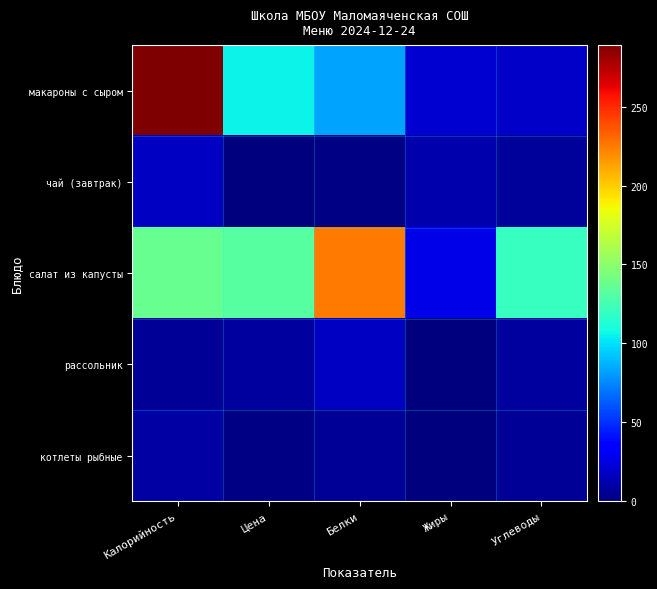

Reading right to left, list all the values displayed in this chart.

макароны с сыром: Углеводы=19.0	Жиры=21.0	Белки=83.0	Цена=106.0	Калорийность=289.0
чай (завтрак): Углеводы=6.8	Жиры=12.0	Белки=1.5	Цена=0.8	Калорийность=17.9
салат из капусты: Углеводы=120.0	Жиры=27.0	Белки=225.0	Цена=131.0	Калорийность=137.0
рассольник: Углеводы=9.0	Жиры=0.9	Белки=17.5	Цена=8.0	Калорийность=6.0
котлеты рыбные: Углеводы=6.0	Жиры=0.0	Белки=6.0	Цена=2.0	Калорийность=10.0